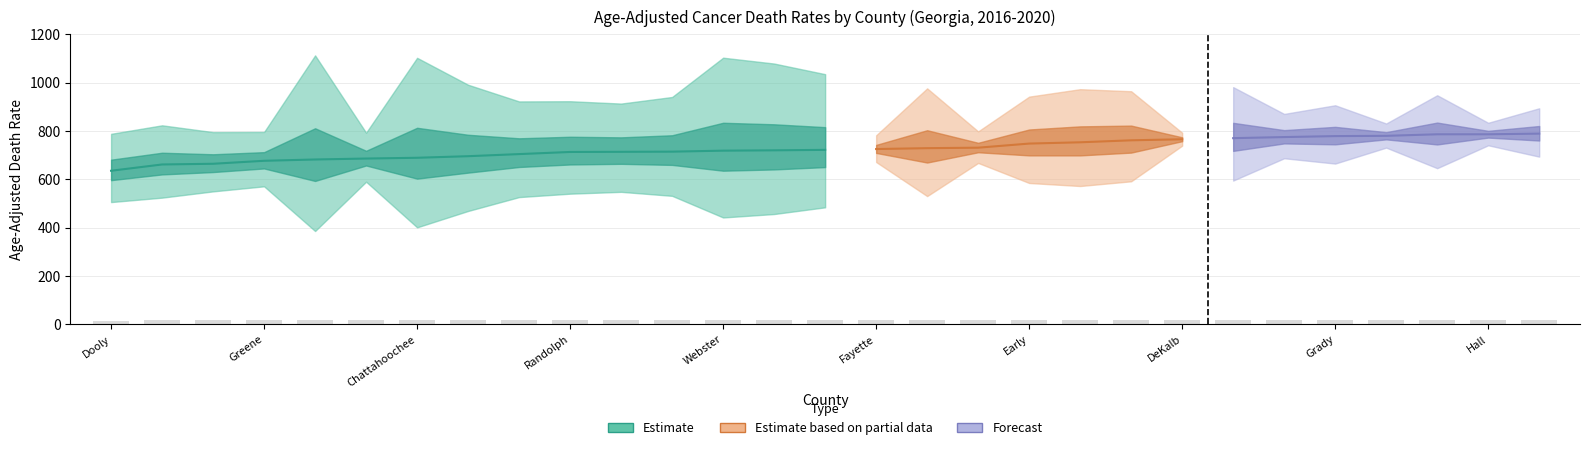

What is the difference between the Upper CI values at McIntosh and Miller?

180.9